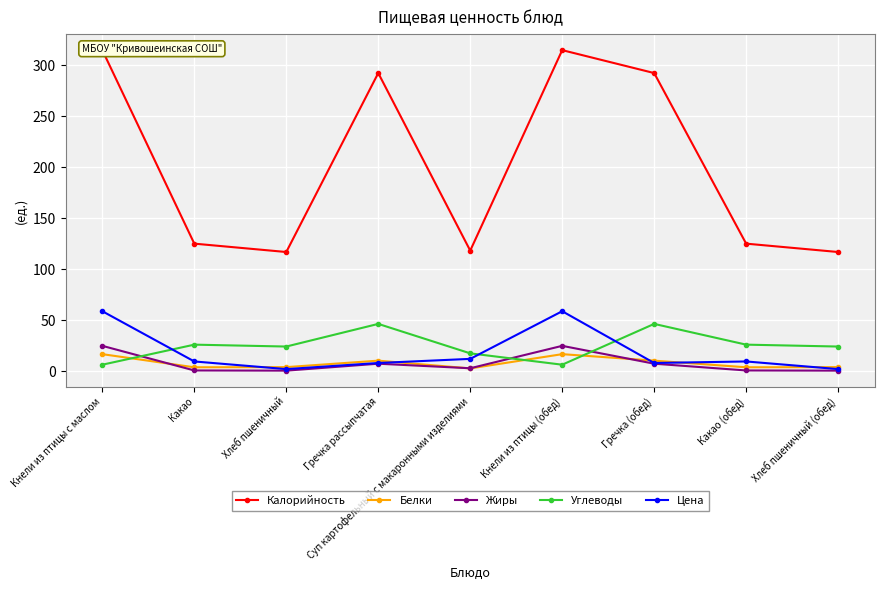

What is the average value of the Цена series?

18.7